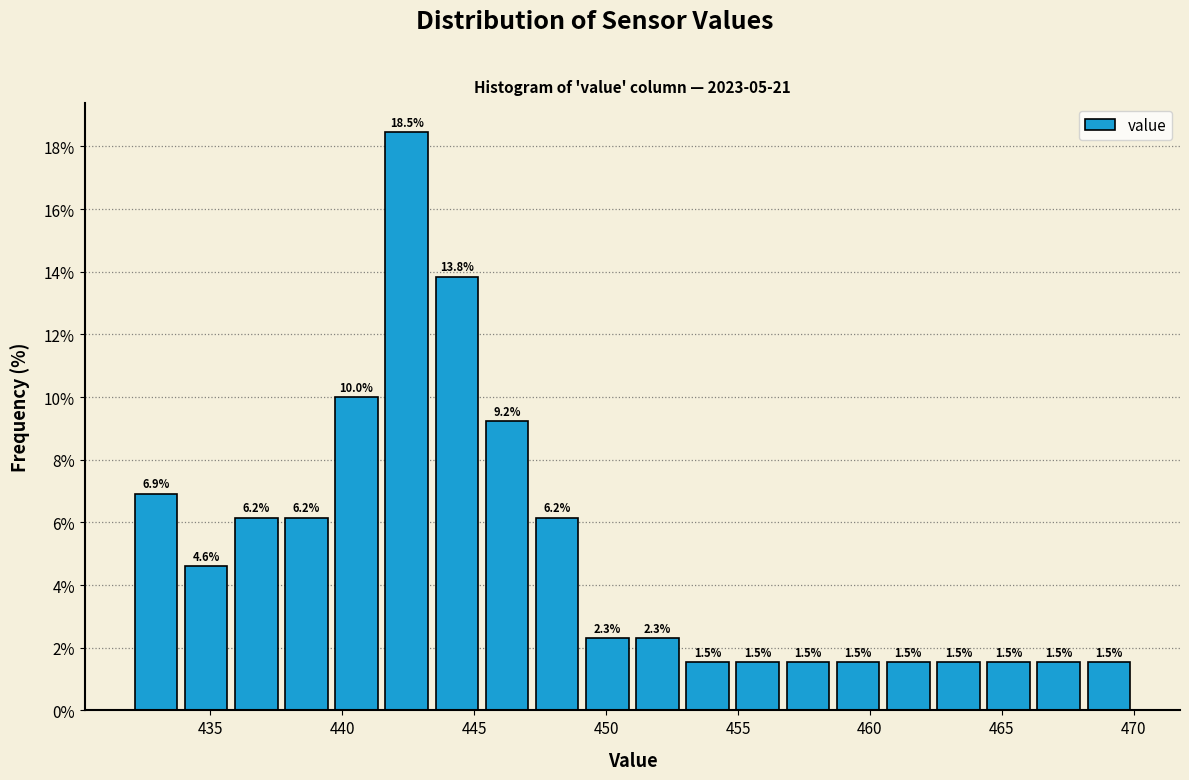

Around what value on the x-axis is the tallest bar? Give the approximate position of its centre, as read against the axis.

442.5